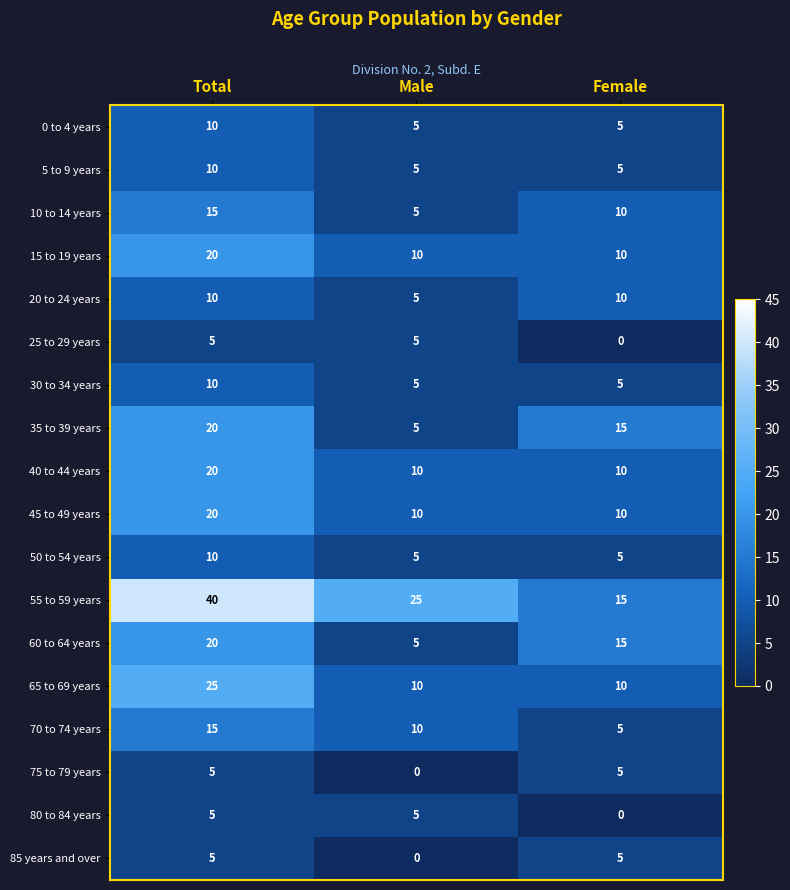

Is the value of 40 to 44 years at Total greater than the value of 5 to 9 years at Male?

Yes